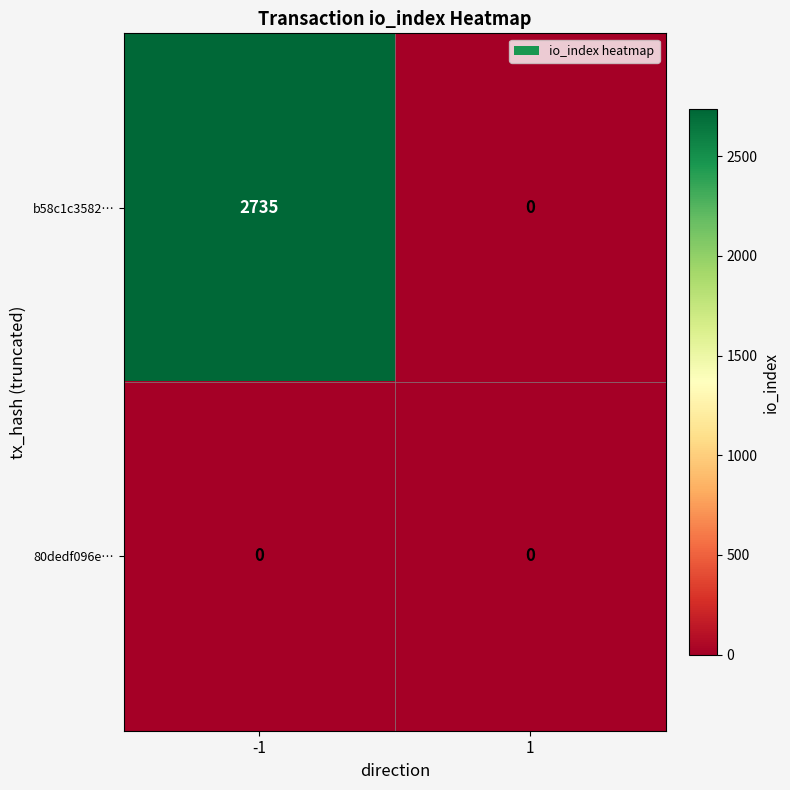

What is the sum of the b58c1c3582… values at 1 and -1?

2735